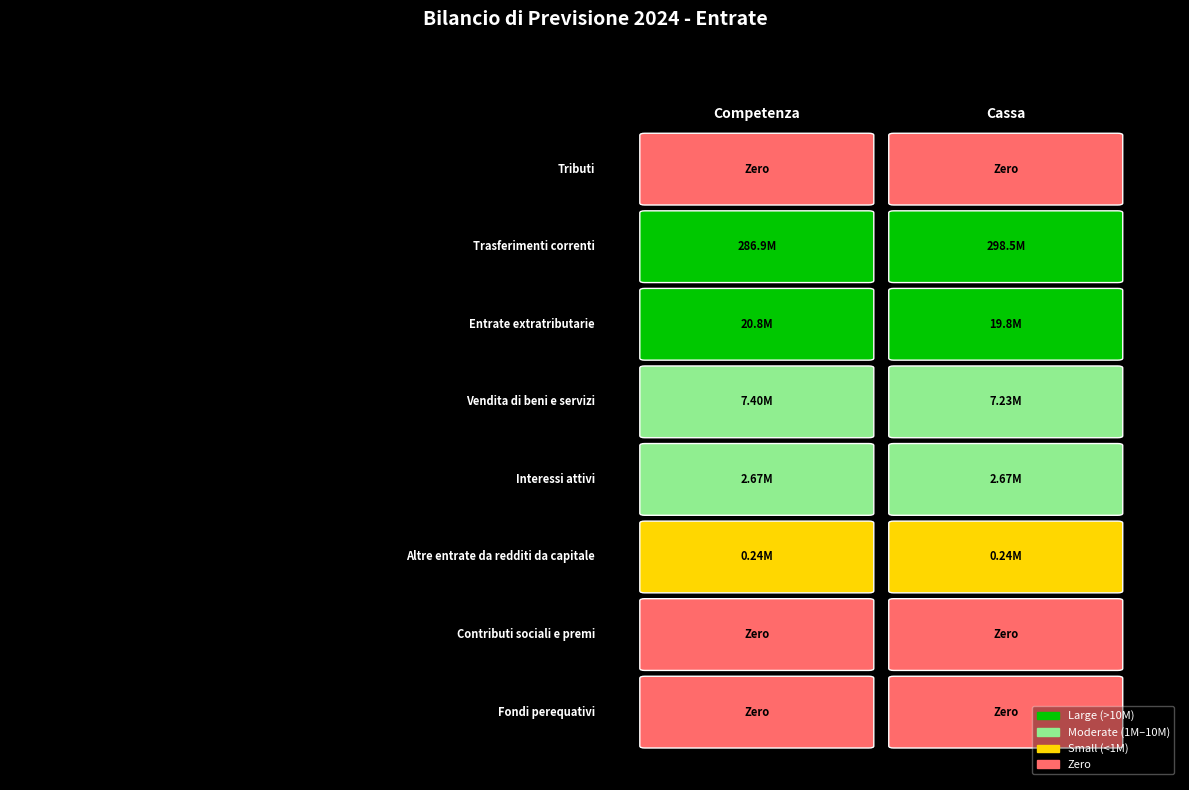

Reading left to right, transcribe all the data shown in this chart.

Tributi: Competenza=0.0	Cassa=0.0
Trasferimenti correnti: Competenza=286864367.2	Cassa=298456669.2
Entrate extratributarie: Competenza=20813961.7	Cassa=19788954.1
Vendita di beni e servizi: Competenza=7400994.8	Cassa=7227745.5
Interessi attivi: Competenza=2675000.0	Cassa=2675000.0
Altre entrate da redditi da capitale: Competenza=240000.0	Cassa=240000.0
Contributi sociali e premi: Competenza=0.0	Cassa=0.0
Fondi perequativi: Competenza=0.0	Cassa=0.0